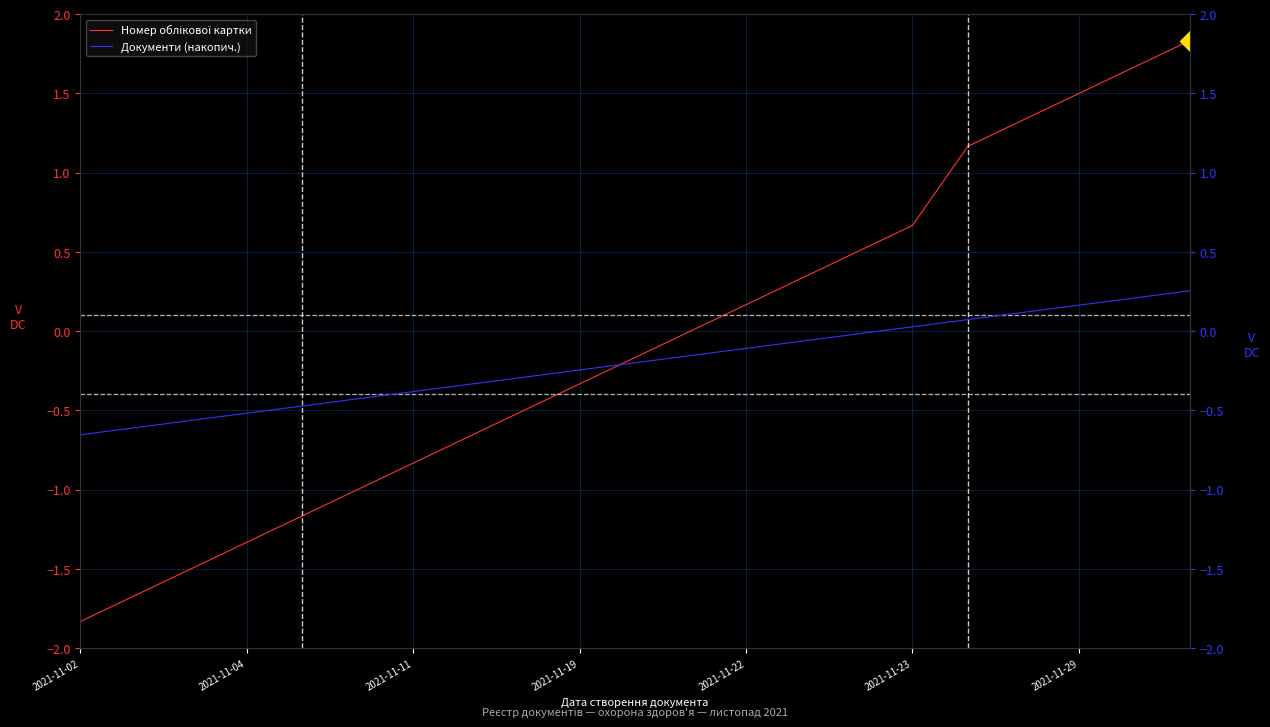

How many values in the Номер облікової картки series are below 0?

11